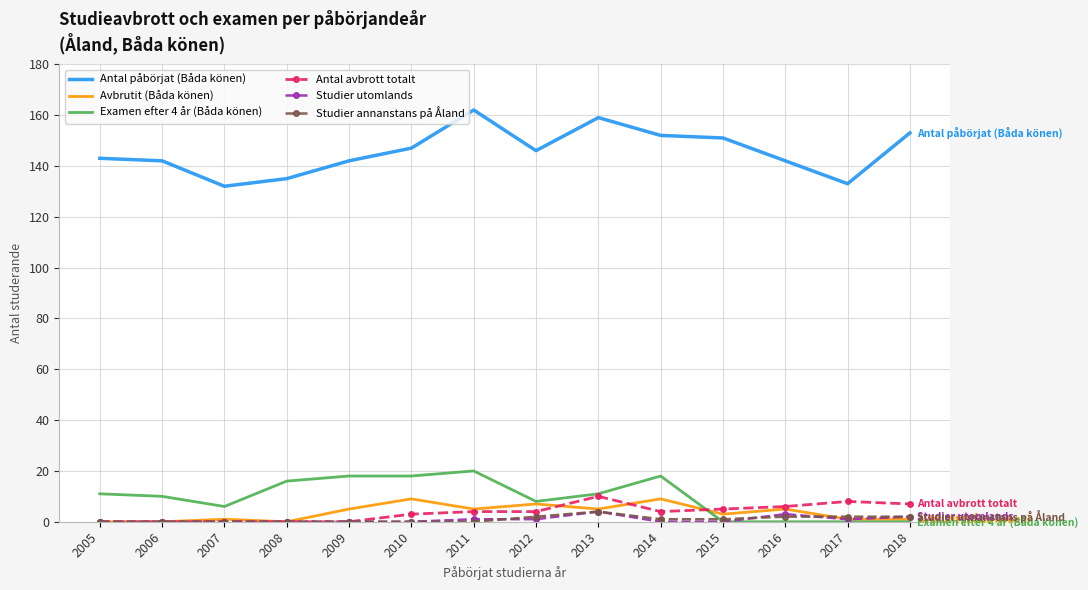

What is the difference between the highest and lowest values at 2009?

142